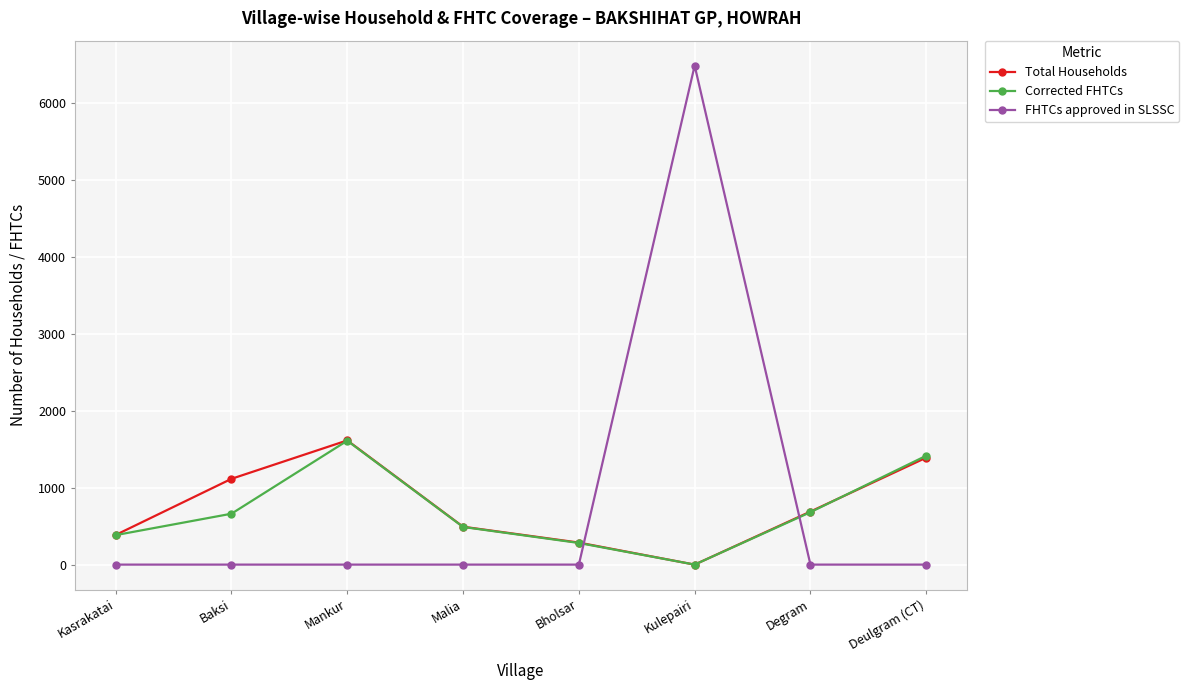

Between Baksi and Kulepairi, which series saw the biggest shift?

FHTCs approved in SLSSC